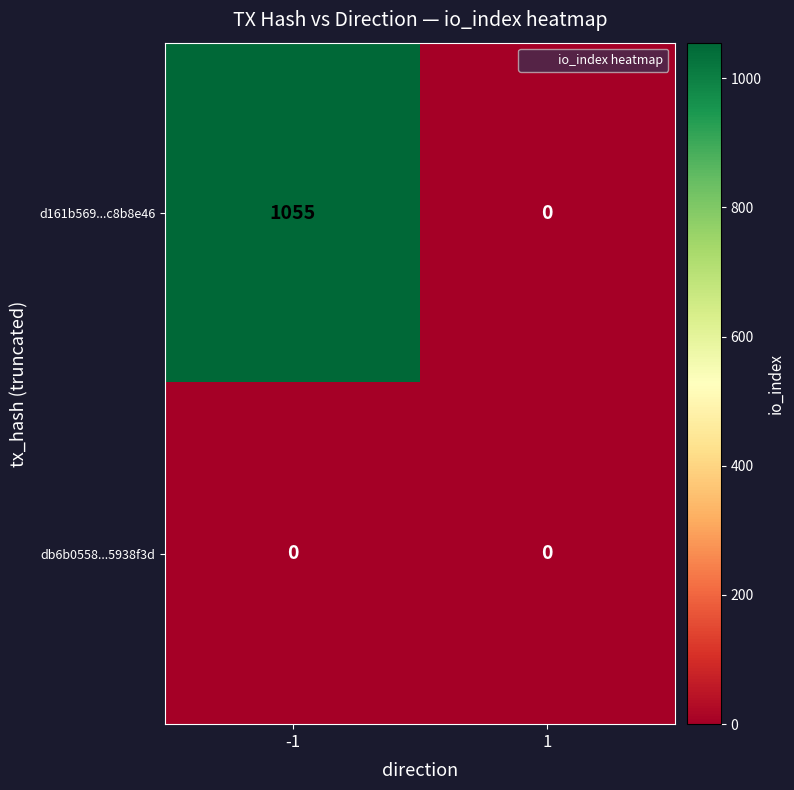

Rank the series by their average value, from lowest to highest.

db6b0558...5938f3d, d161b569...c8b8e46